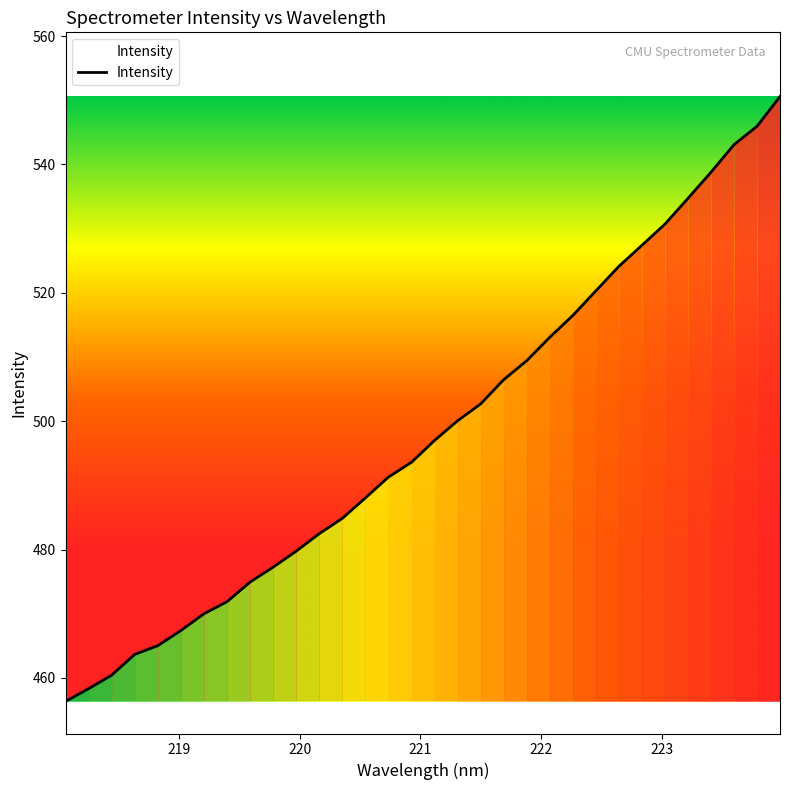

What is the smallest value displayed?

456.4